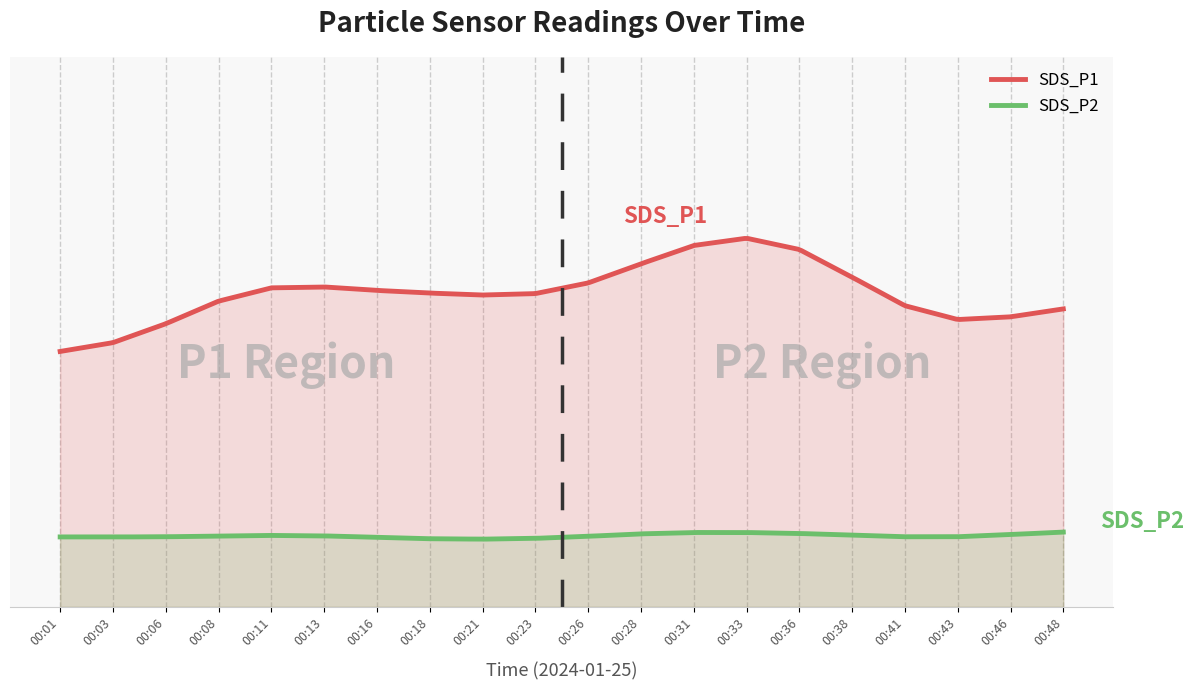

Where does the SDS_P1 series first go above 20?

00:08